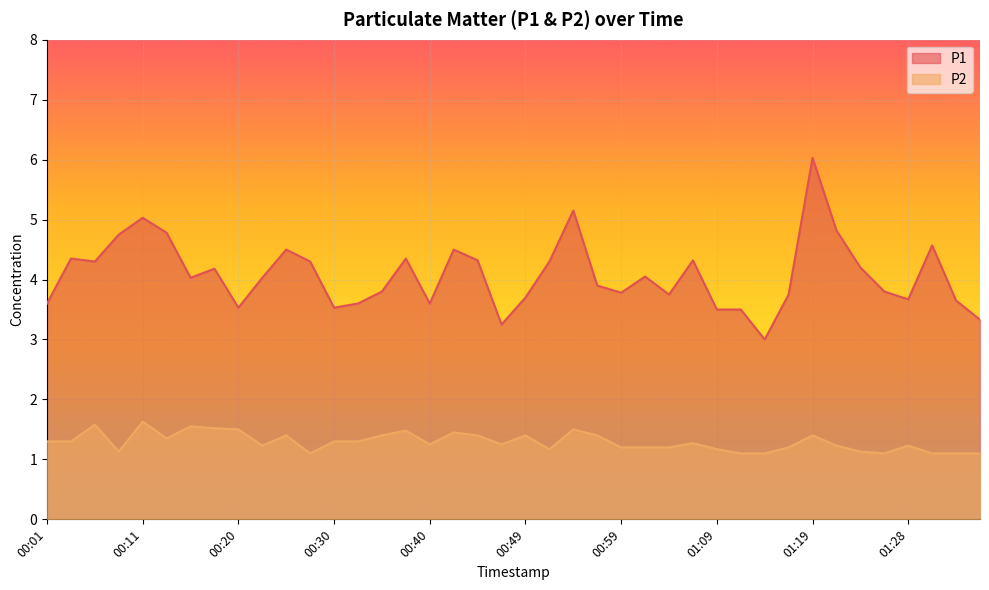

At how many categories does at least one series exceed 5?

3